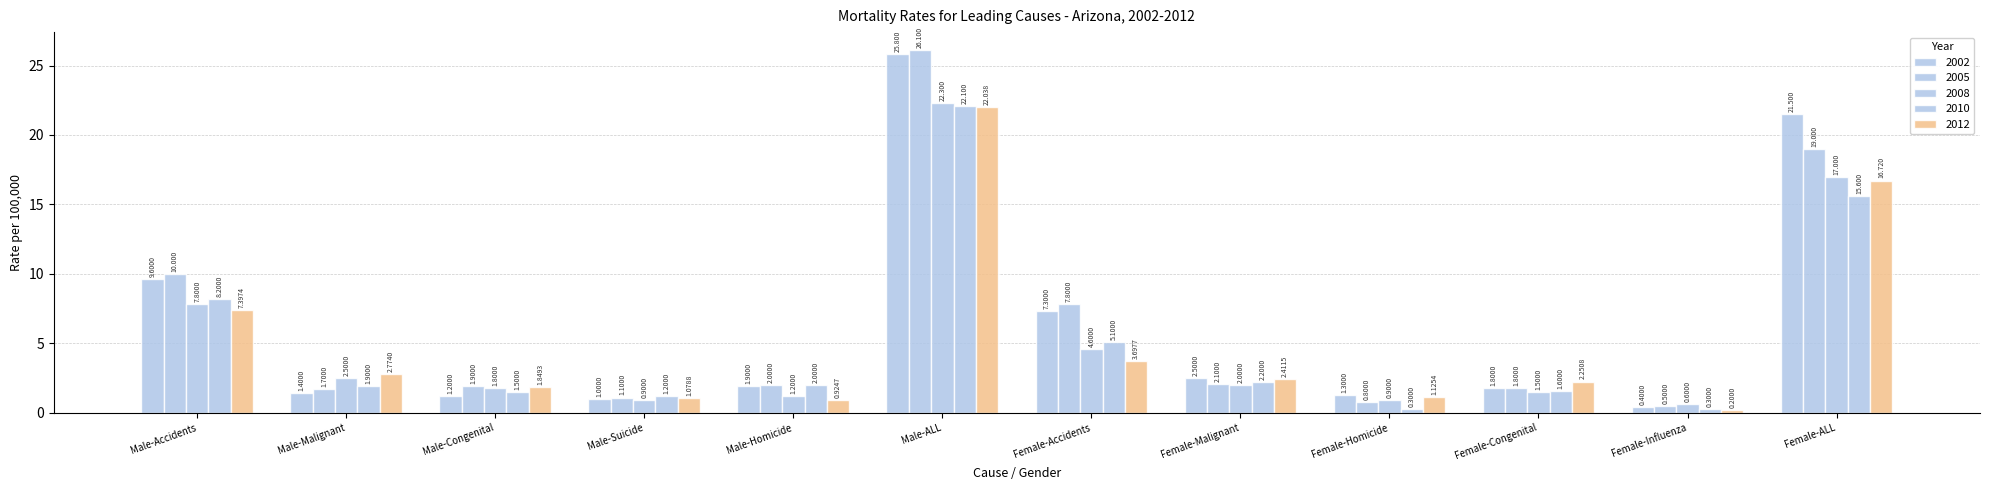

Count the number of categories in the chart.

12